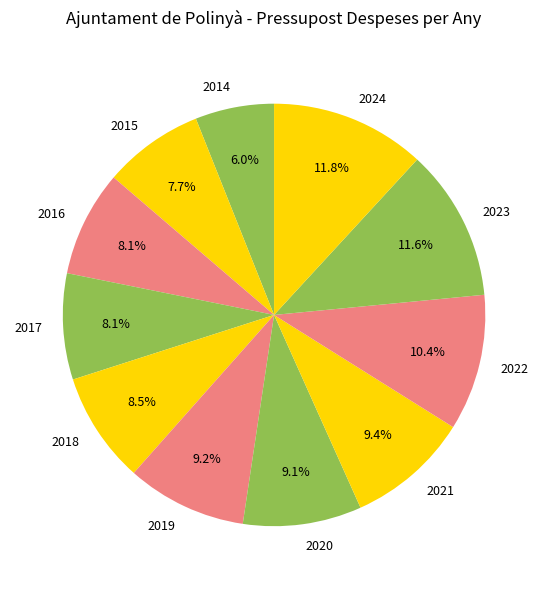

How many segments does this pie chart have?

11